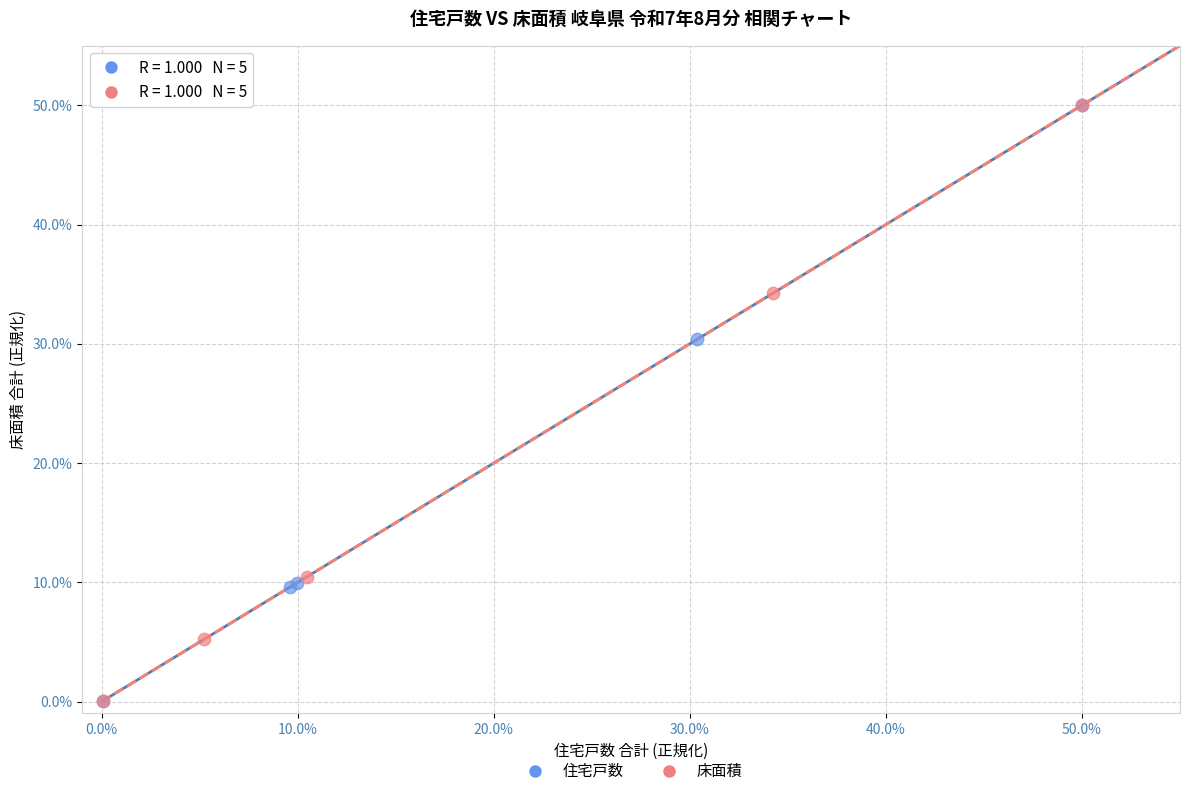

Which series has the widest spread of Y values?

住宅戸数